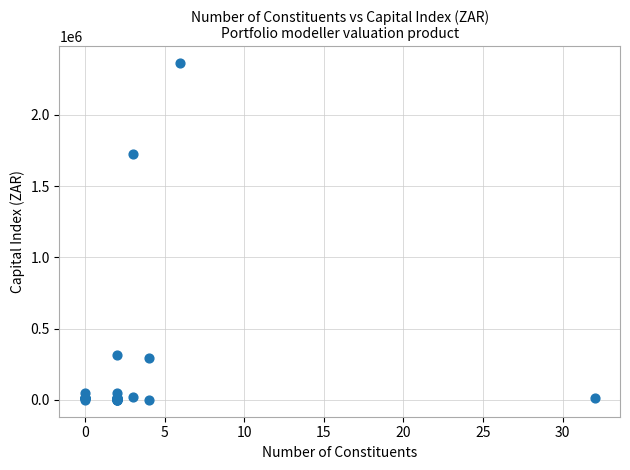

What Y value in the scatter plot is closest to 1181760?

1727478.7